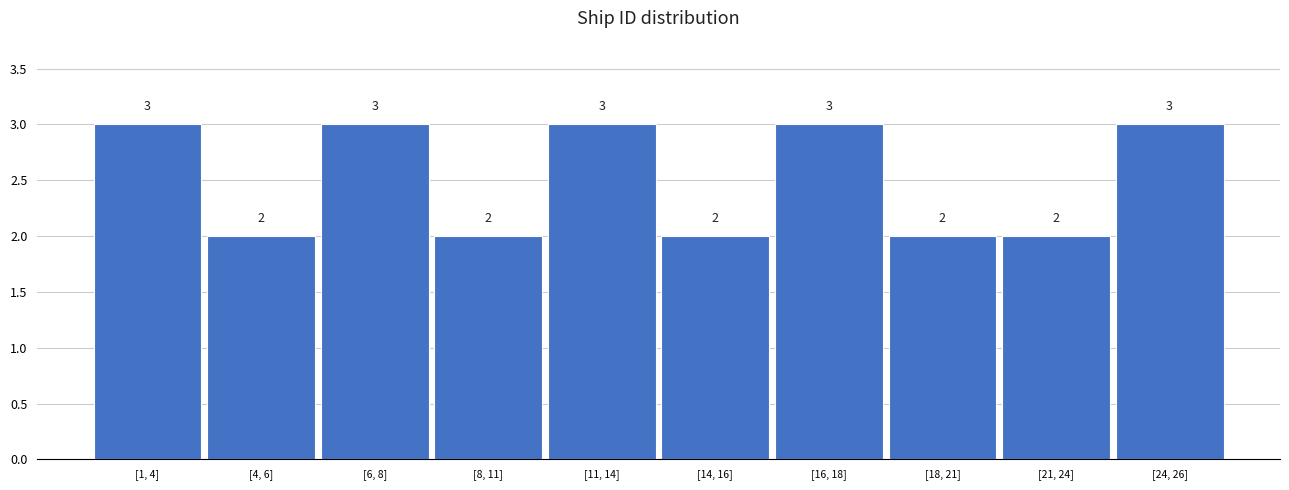

Reading left to right, list all the values displayed in this chart.

3	2	3	2	3	2	3	2	2	3